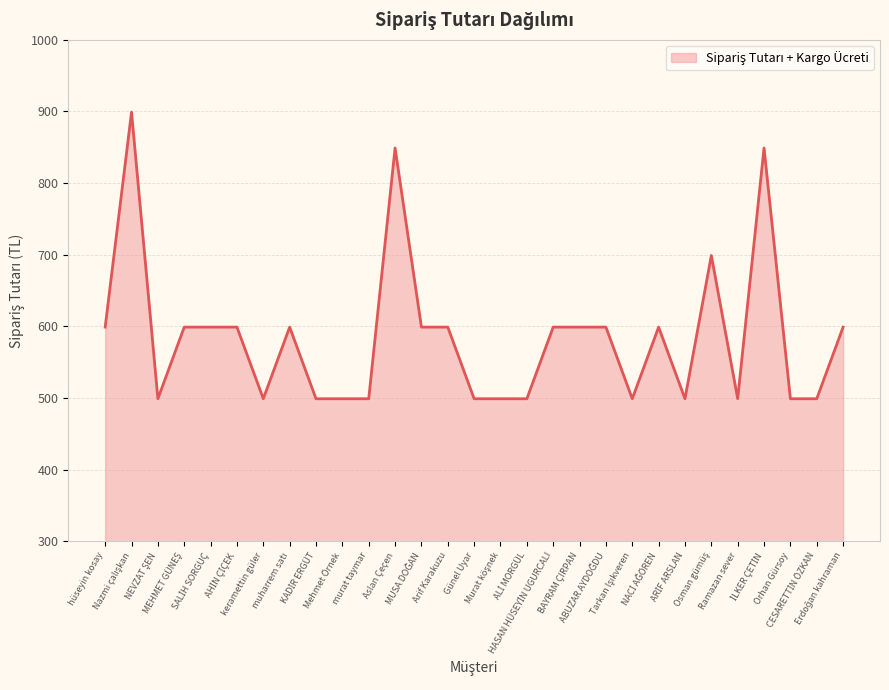

How many values are between 499 and 599?

25